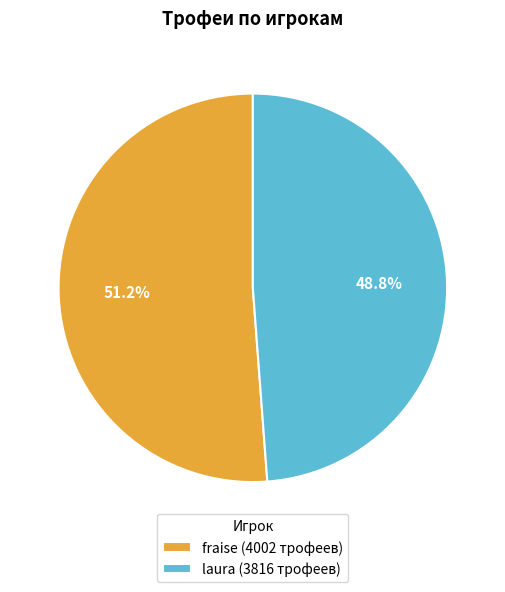

How many segments does this pie chart have?

2